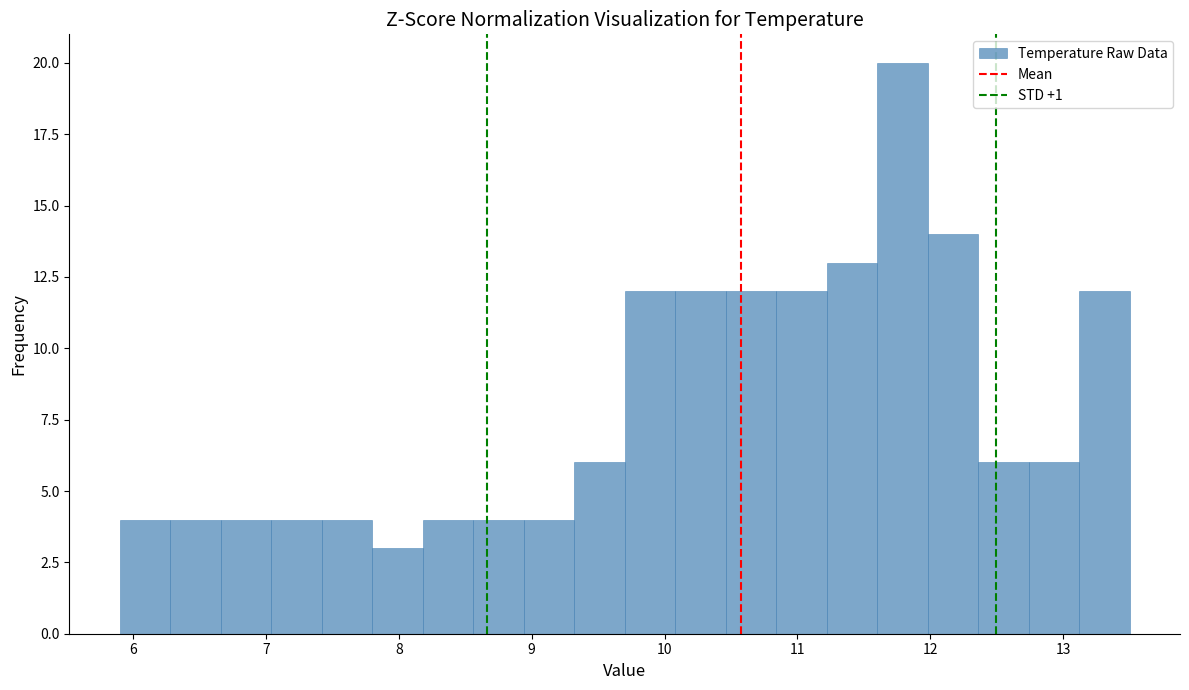

Around what value on the x-axis is the tallest bar? Give the approximate position of its centre, as read against the axis.

11.8